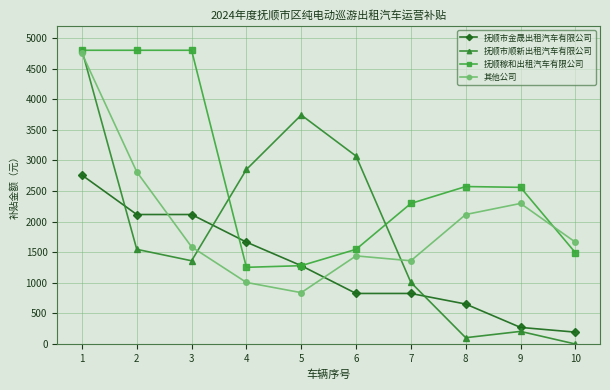

What value does the 抚顺市顺新出租汽车有限公司 series have at 2?

1547